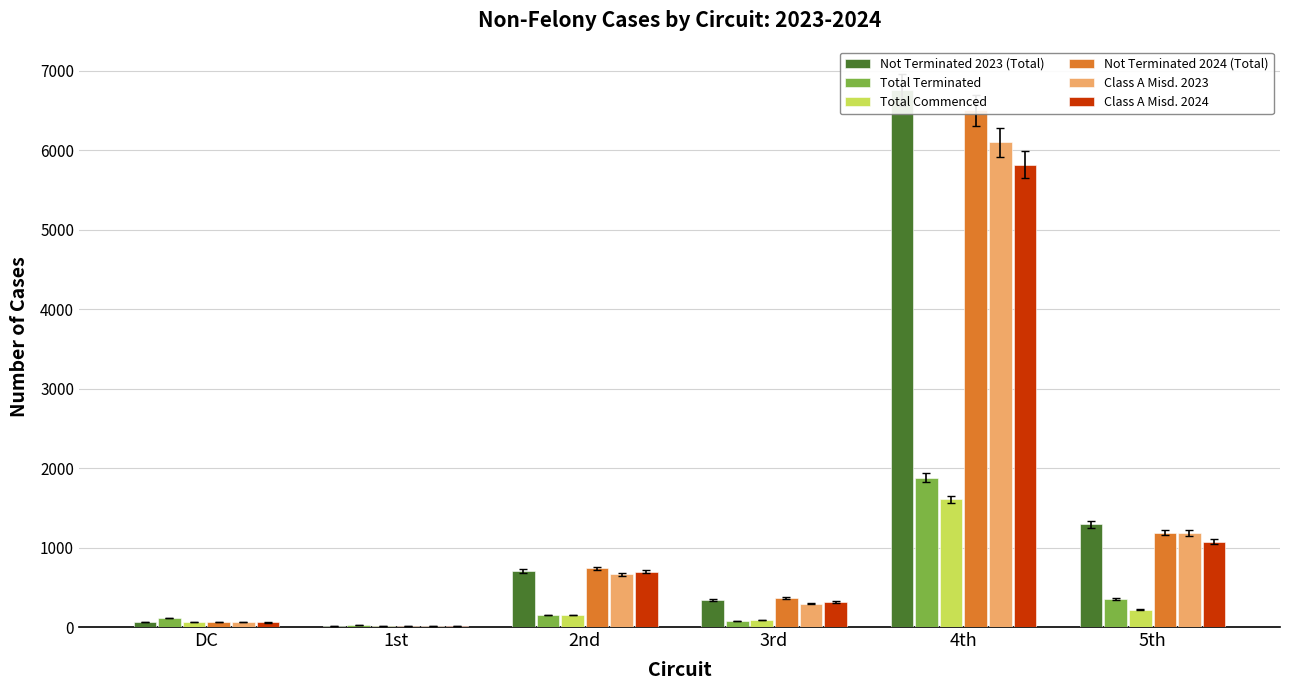

What is the value of the Class A Misd. 2024 bar at the 1st from the left?

57